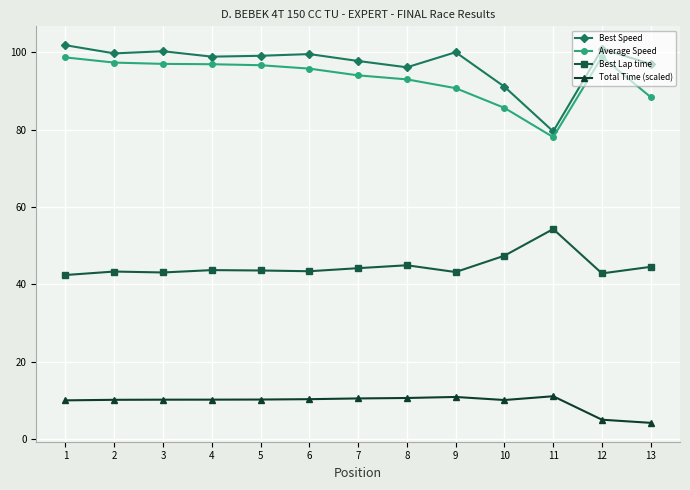

True or false: Total Time (scaled) and Best Speed intersect in this chart.

False